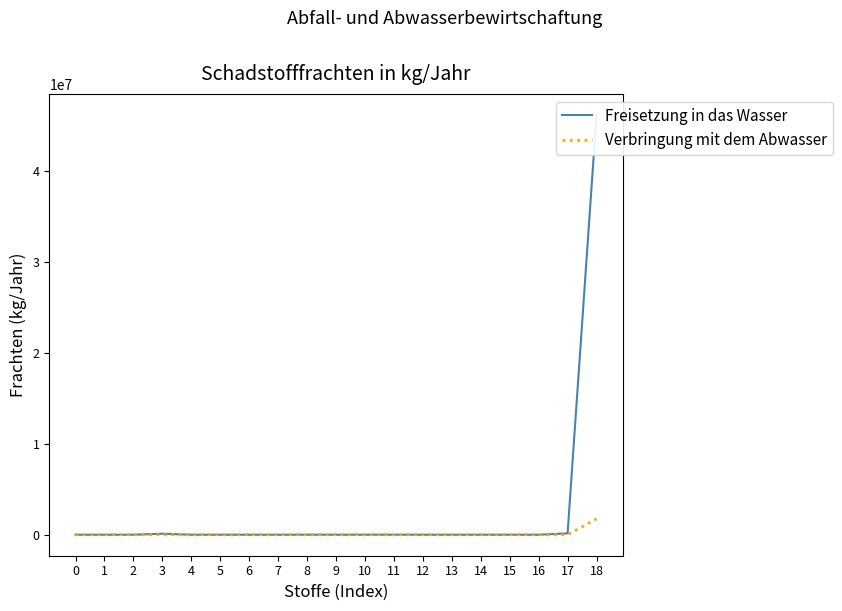

What is the value of the Freisetzung in das Wasser point at the 19th from the left?

46110800